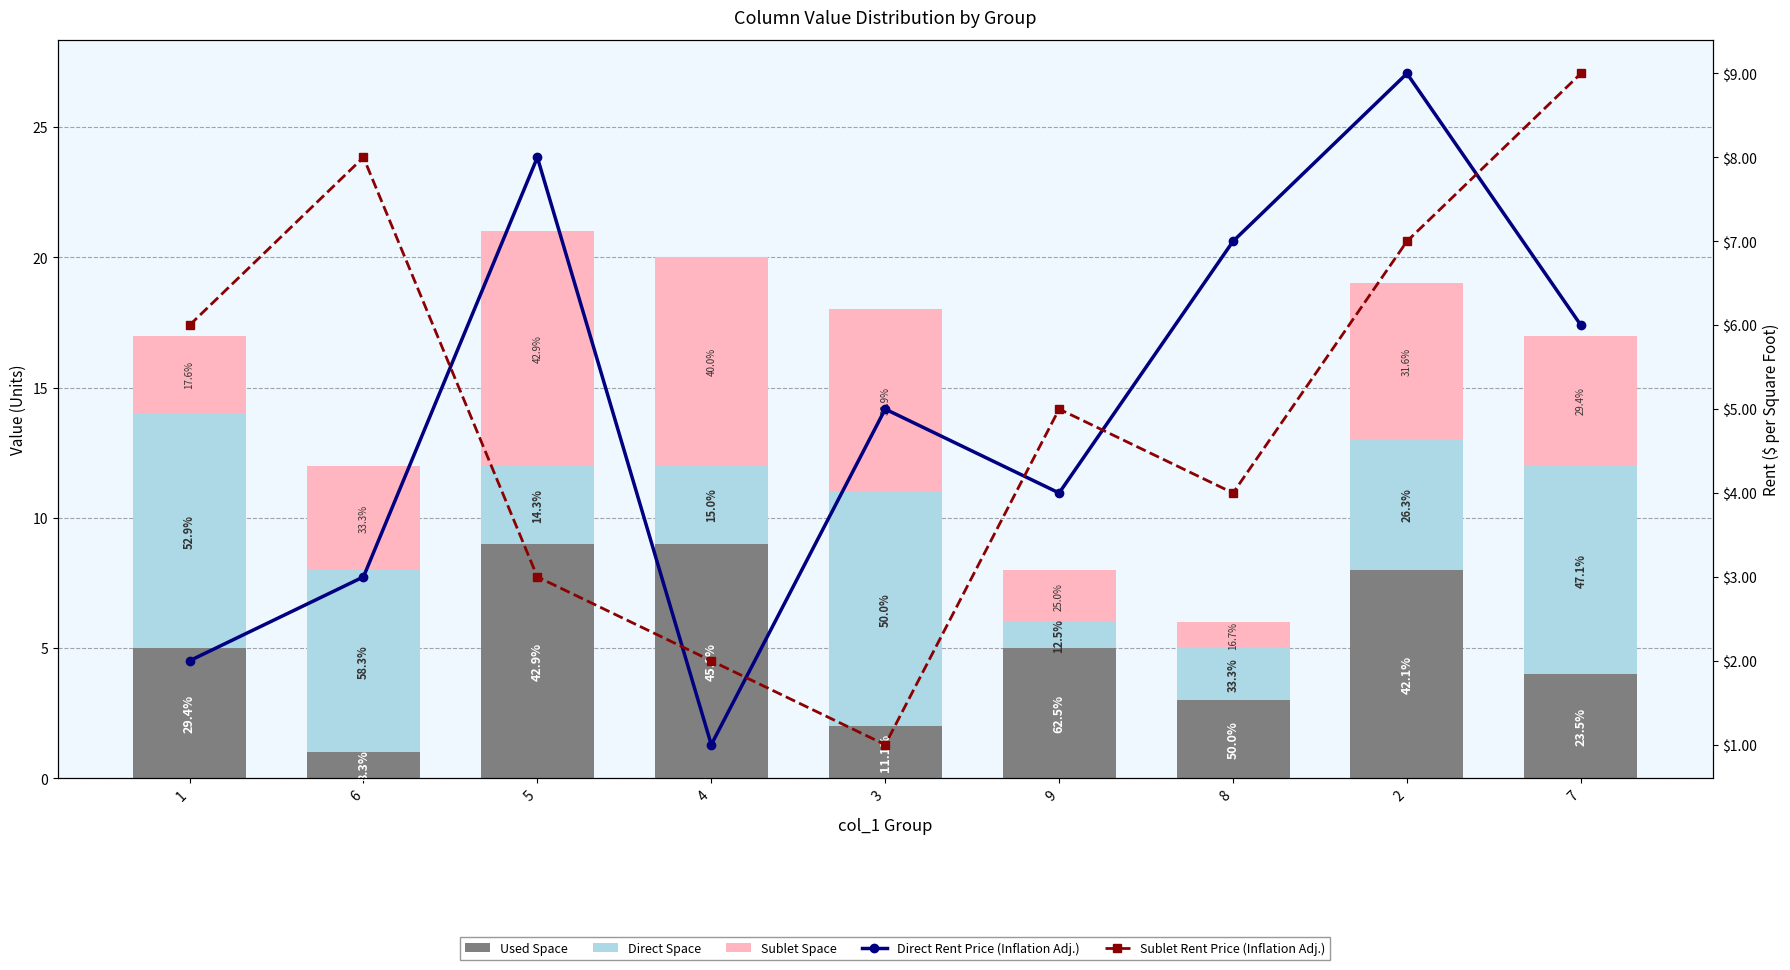

Count the Used Space values in the range 3 to 8.

5